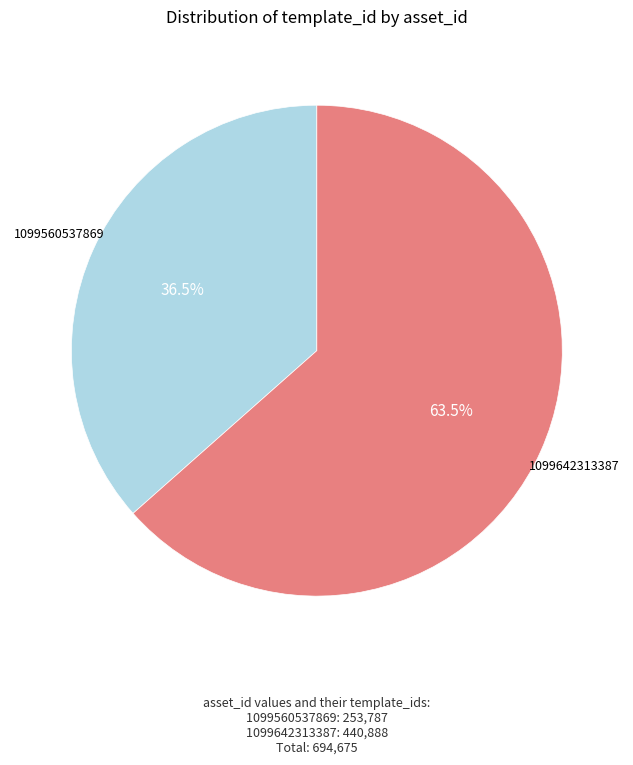

Which category has the smallest portion of the pie?

1099560537869